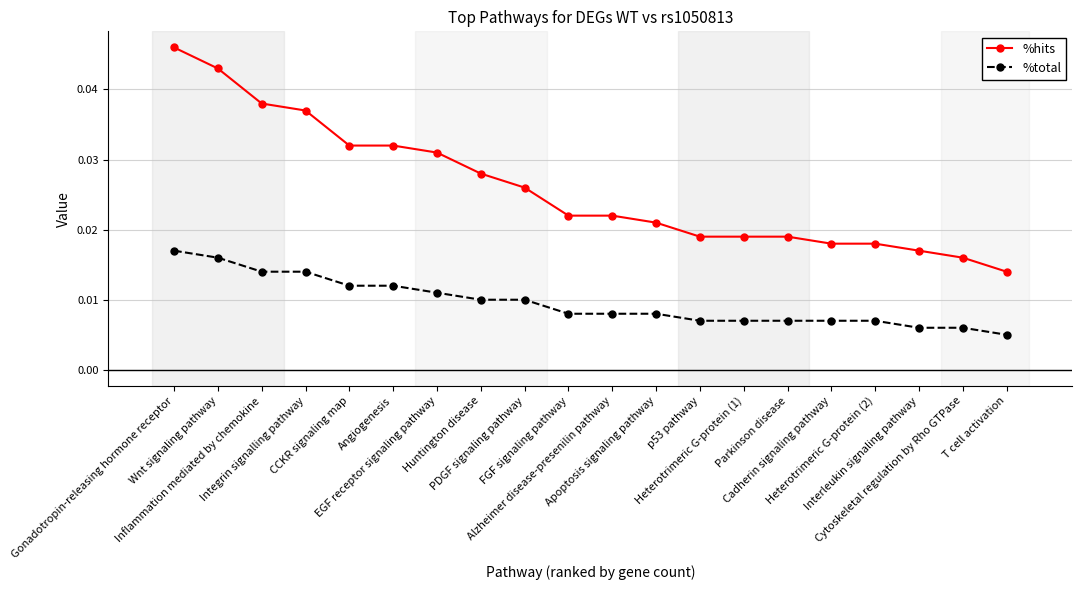

Which label corresponds to the largest value in the chart?

Gonadotropin-releasing hormone receptor